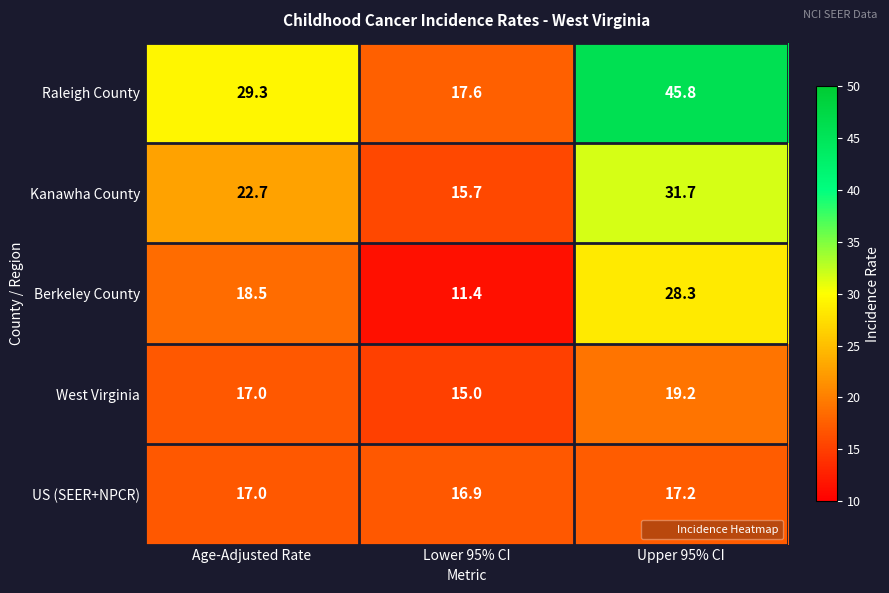

At which category is the sum across all series the highest?

Upper 95% CI